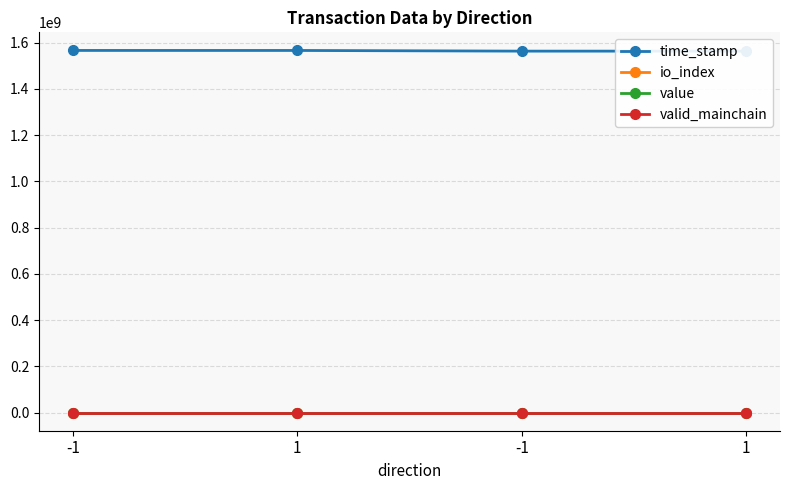

At which category does the chart reach its minimum across all series?

-1